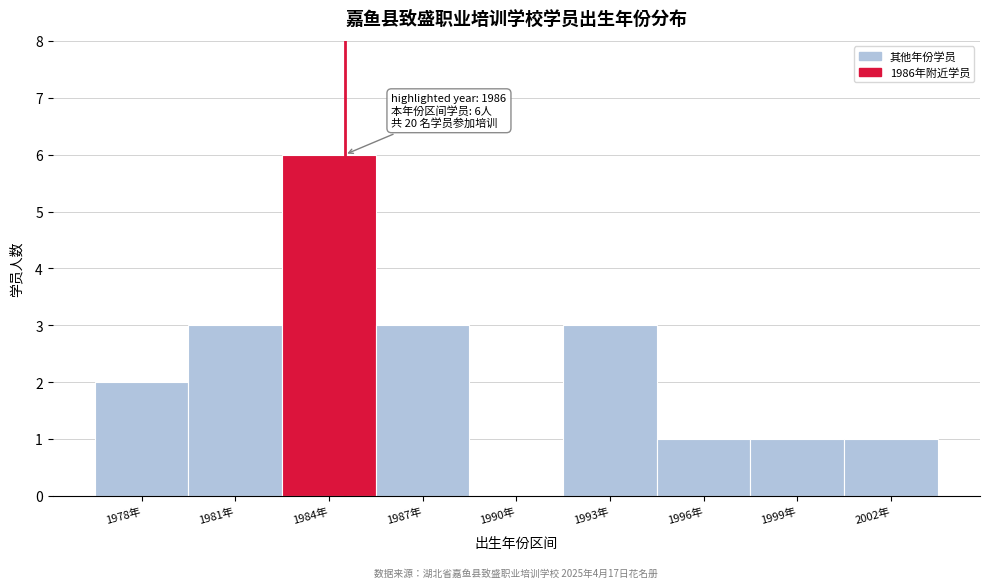

Reading left to right, list all the values displayed in this chart.

1978年=2	1981年=3	1984年=6	1987年=3	1990年=0	1993年=3	1996年=1	1999年=1	2002年=1